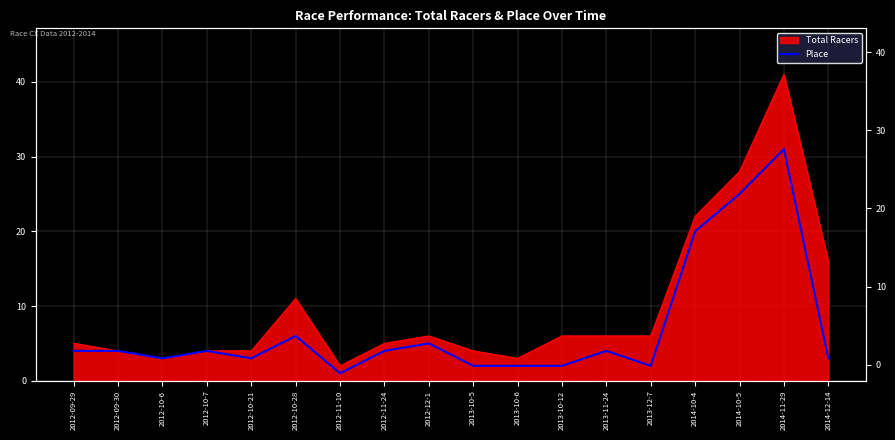

Between 2012-10-28 and 2013-10-5, which is larger?

2012-10-28